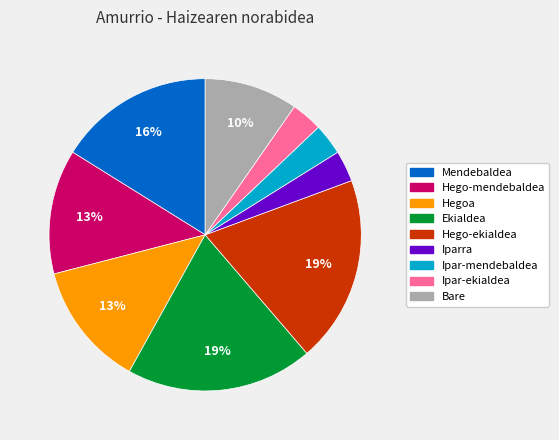

To the nearest percent, what is the difference between the Ipar-mendebaldea and Hego-ekialdea slice percentages?

16%